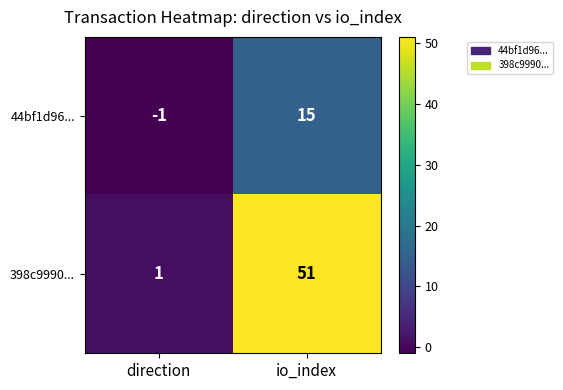

At how many categories does at least one series exceed 21?

1